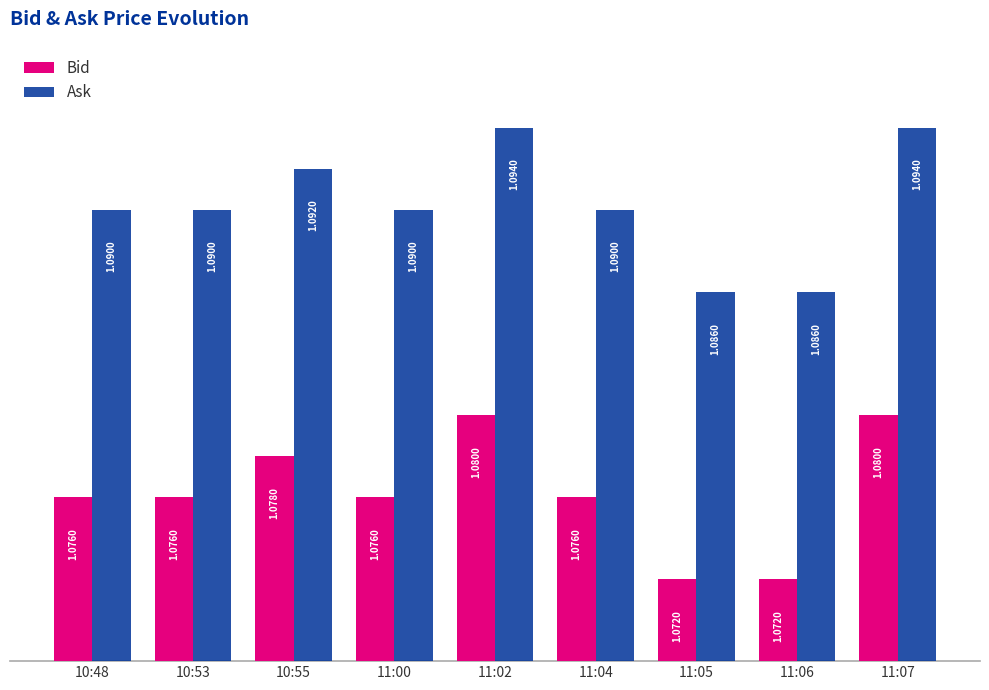

Which series has the largest total across all categories?

Ask